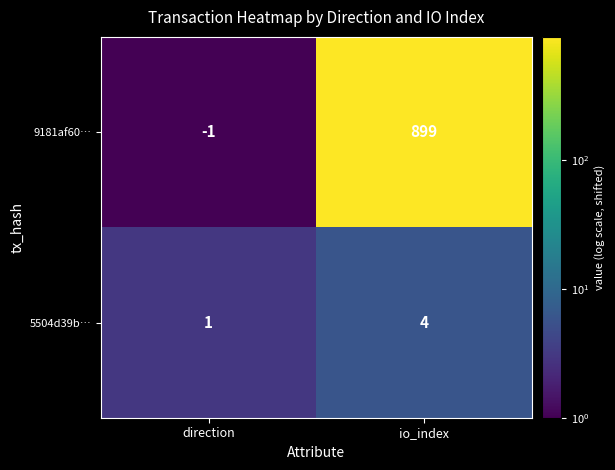

At which label is 9181af60… closest to 449?

direction